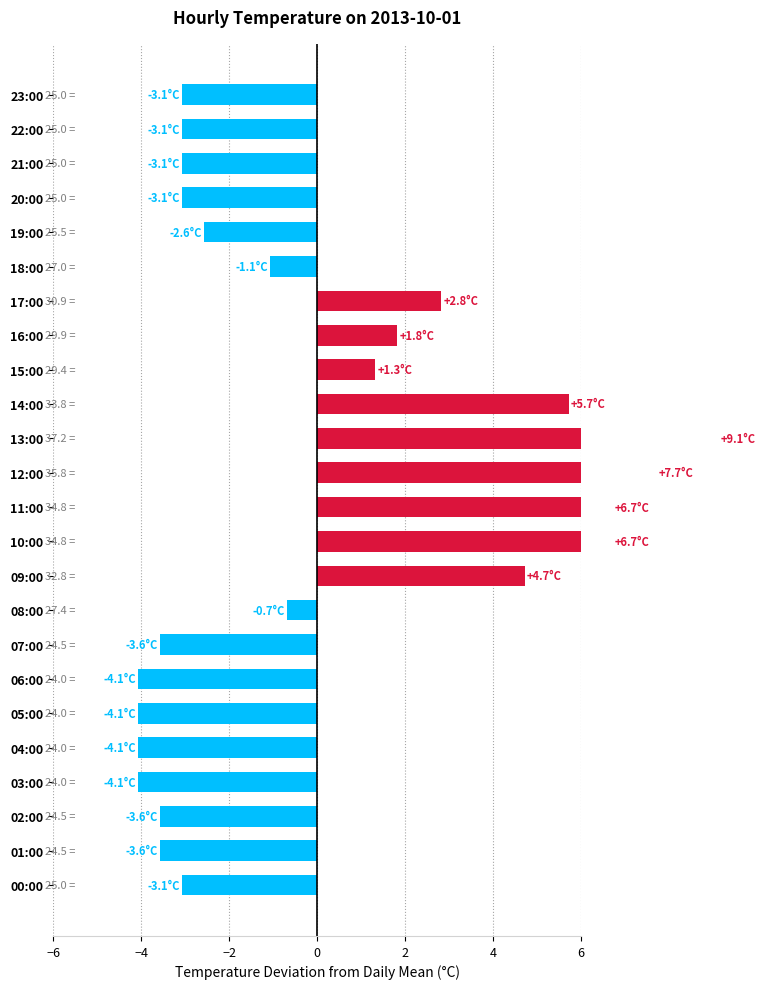

Where is the data nearest to the value 2?

16:00